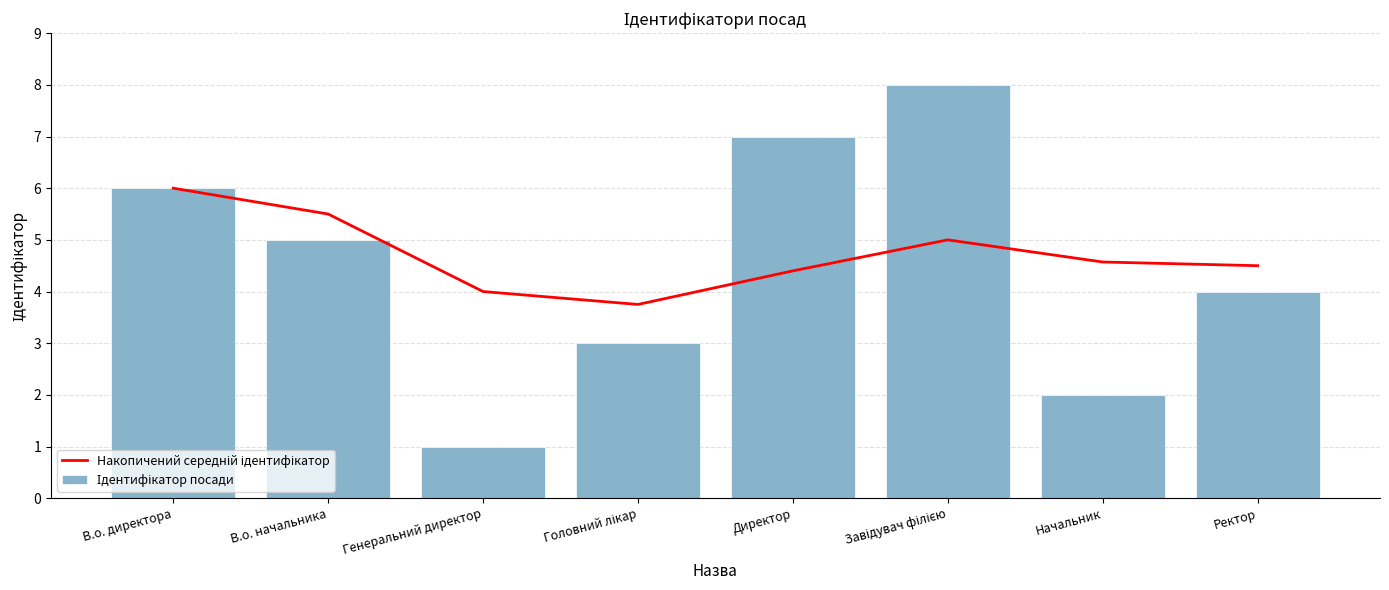

Is the value of Ідентифікатор посади at Директор greater than the value of Накопичений середній ідентифікатор at В.о. начальника?

Yes